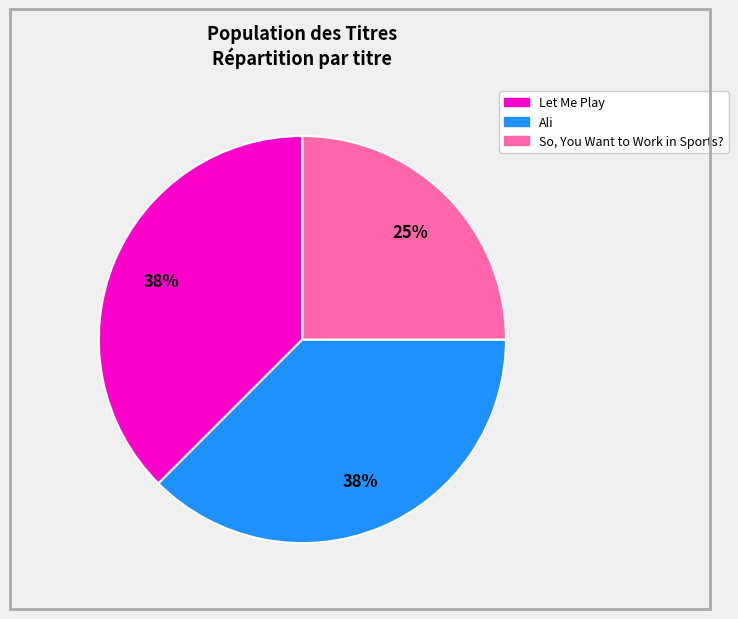

What is the smallest slice in the pie chart?

So, You Want to Work in Sports?